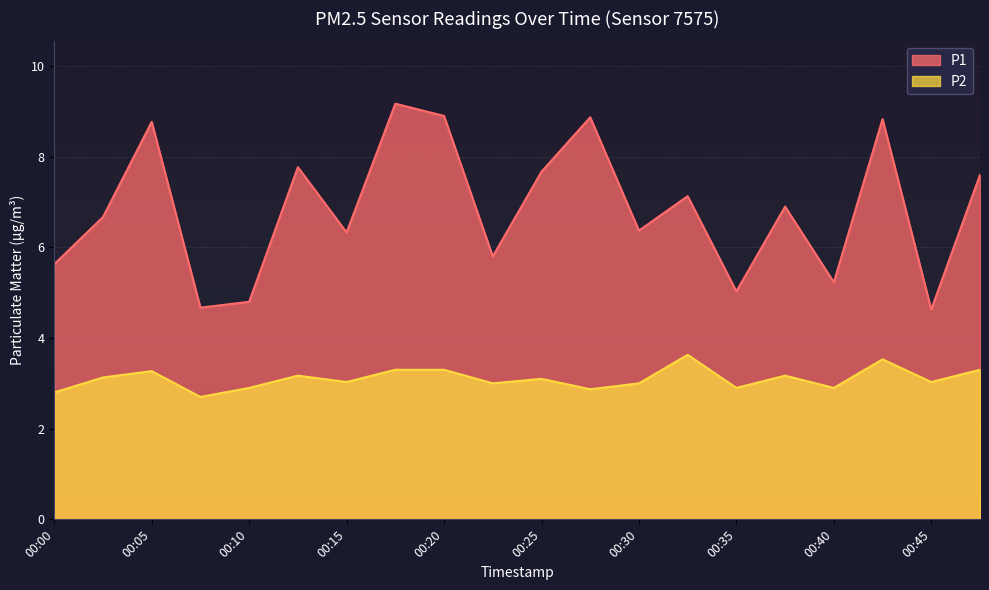

True or false: P2 and P1 cross at least once.

False